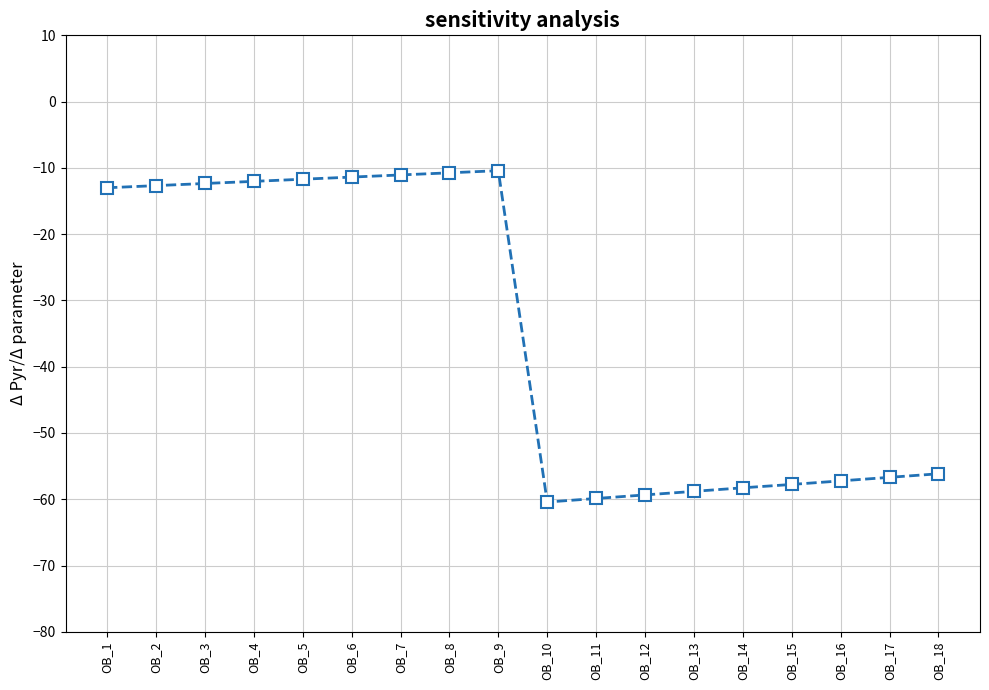

True or false: the data shows -6.7 at OB_6.

False